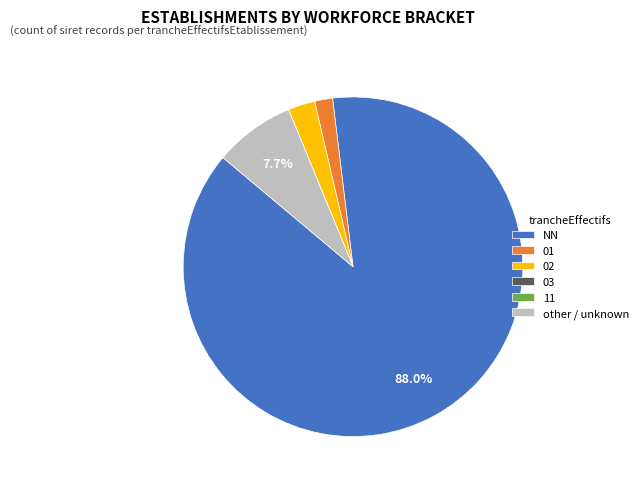

To the nearest percent, what portion does 01 represent?

2%